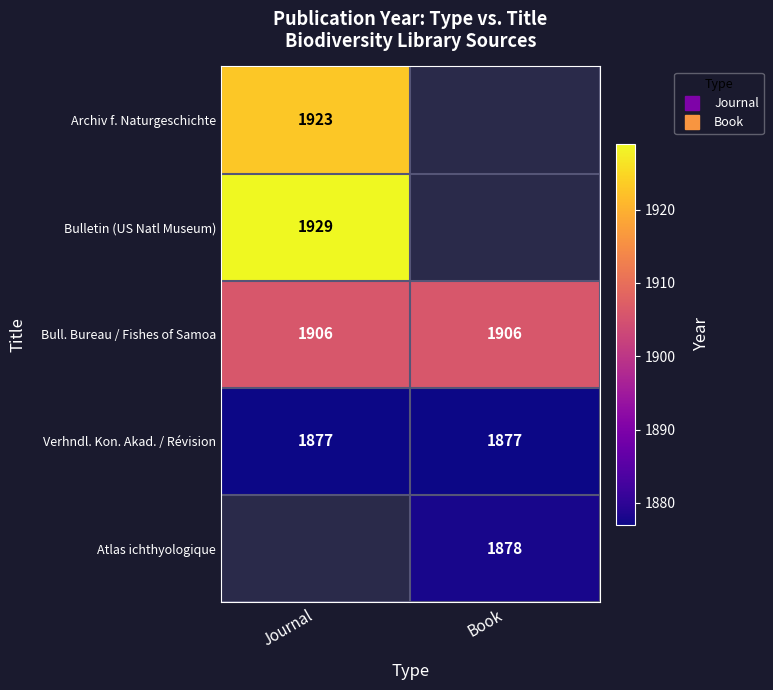

Which category has the lowest value across all series?

Journal